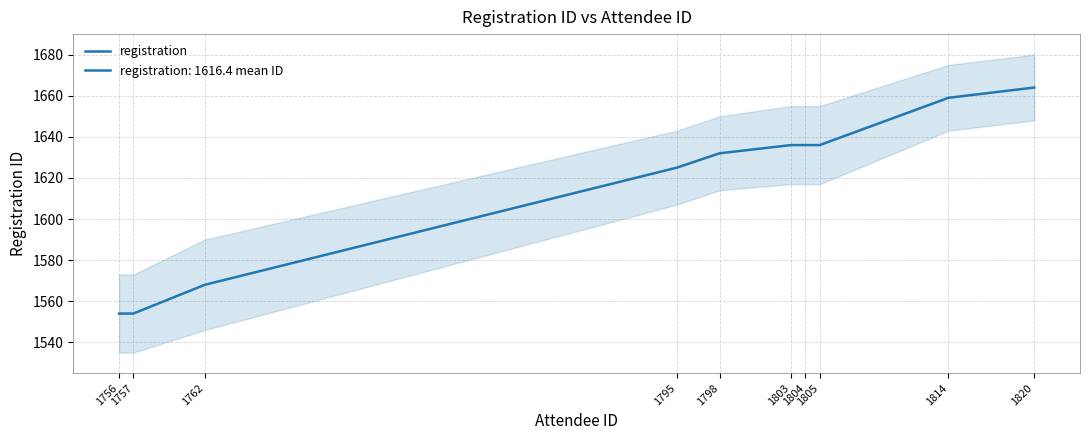

Rank the categories by value from lowest to highest.

1757, 1756, 1762, 1795, 1798, 1805, 1804, 1803, 1814, 1820